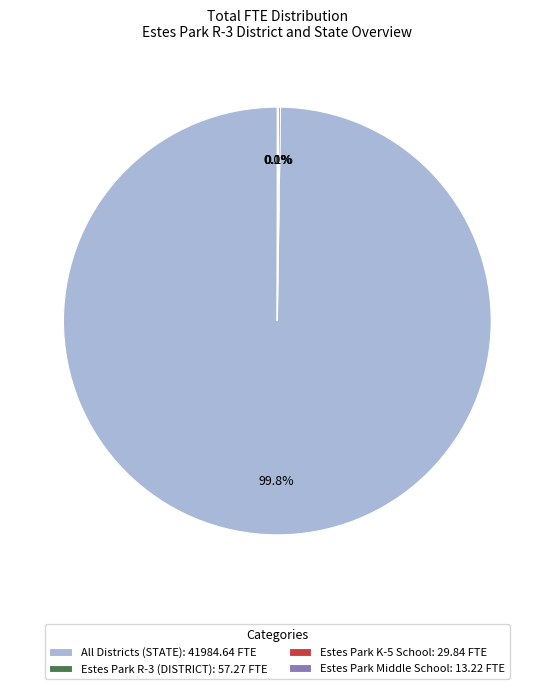

Is there a majority slice in this chart?

Yes